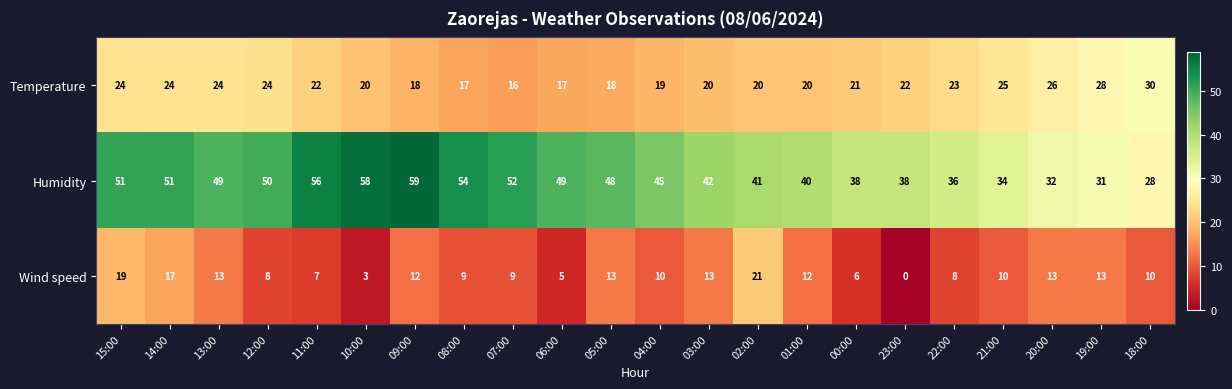

The value of Temperature at 03:00 is 20. True or false?

True